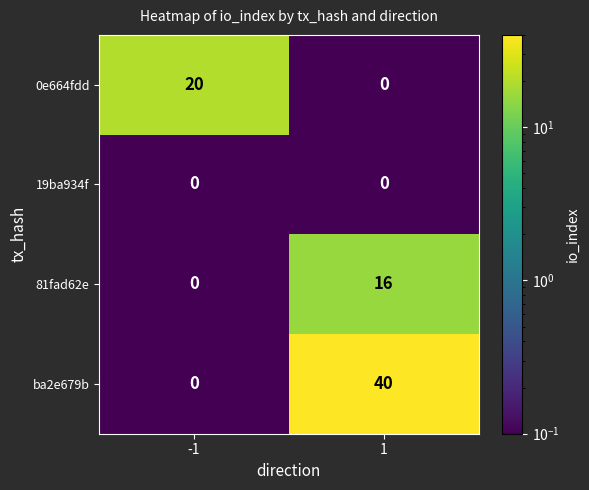

List the series in order of their peak value, lowest first.

19ba934f, 81fad62e, 0e664fdd, ba2e679b